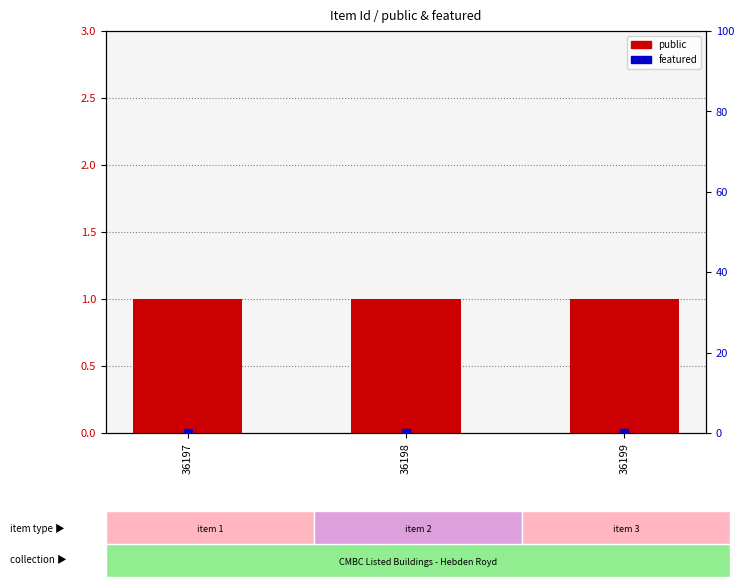

Which series has the widest spread of Y values?

public